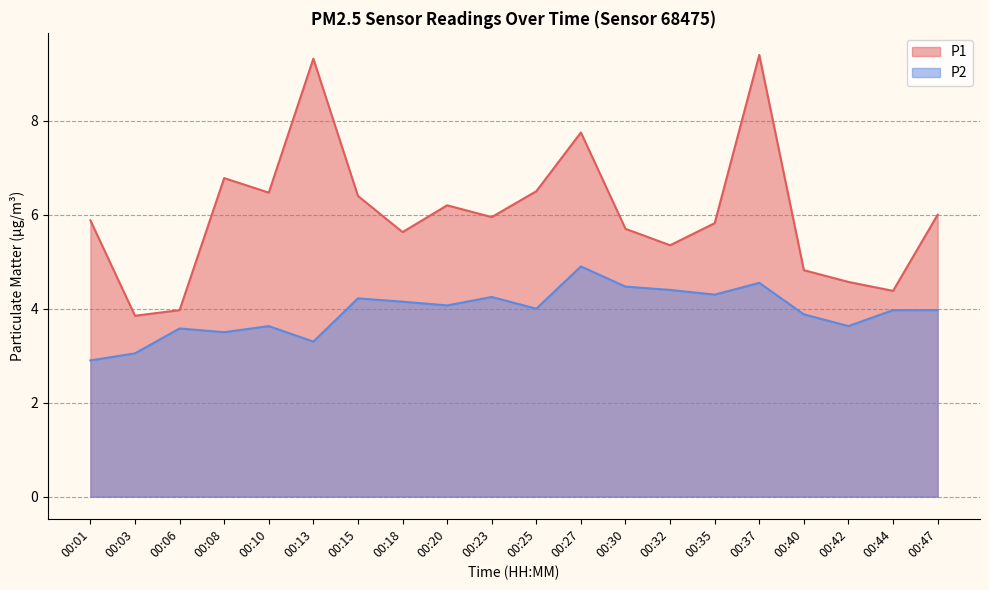

Between 00:15 and 00:20, which series saw the biggest shift?

P1